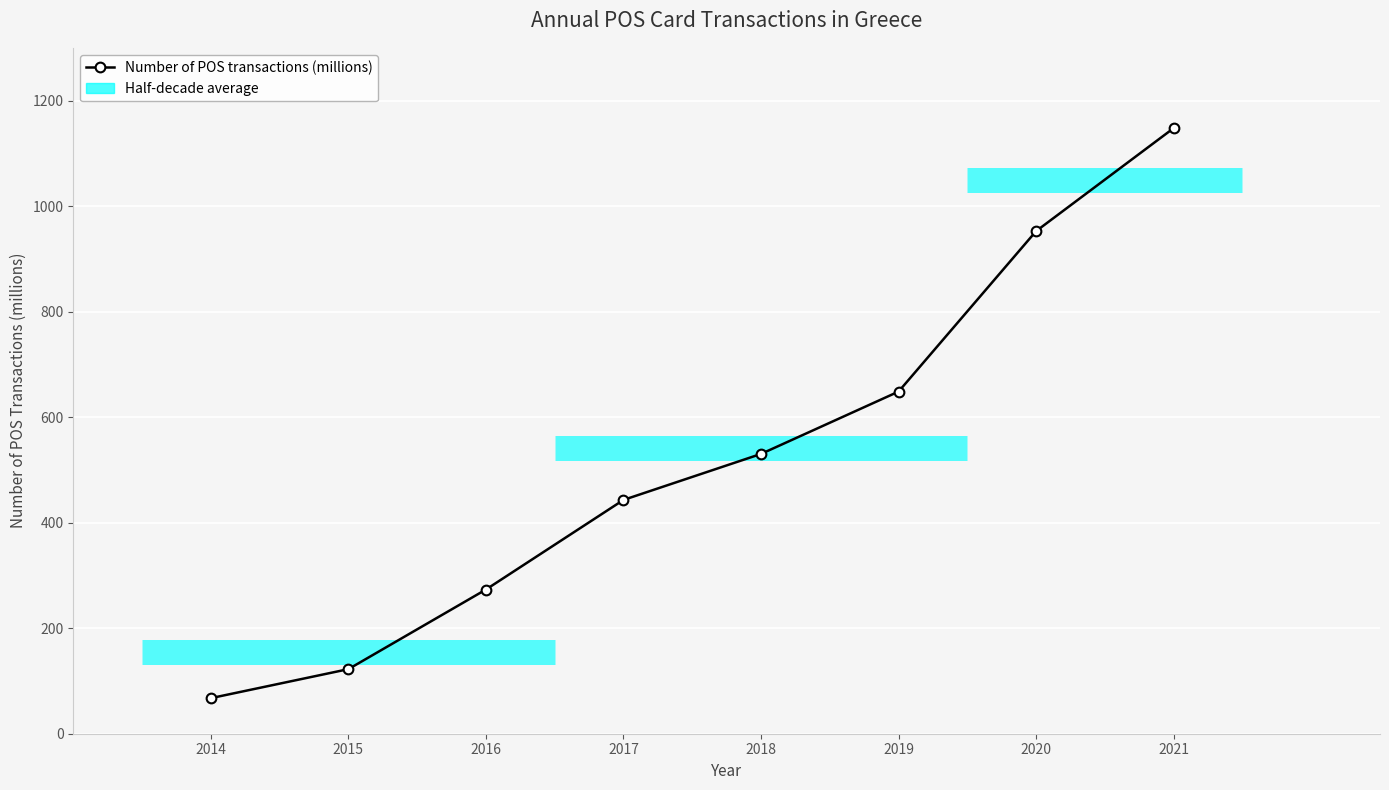

What is the difference between the second highest and second lowest values?

830.3